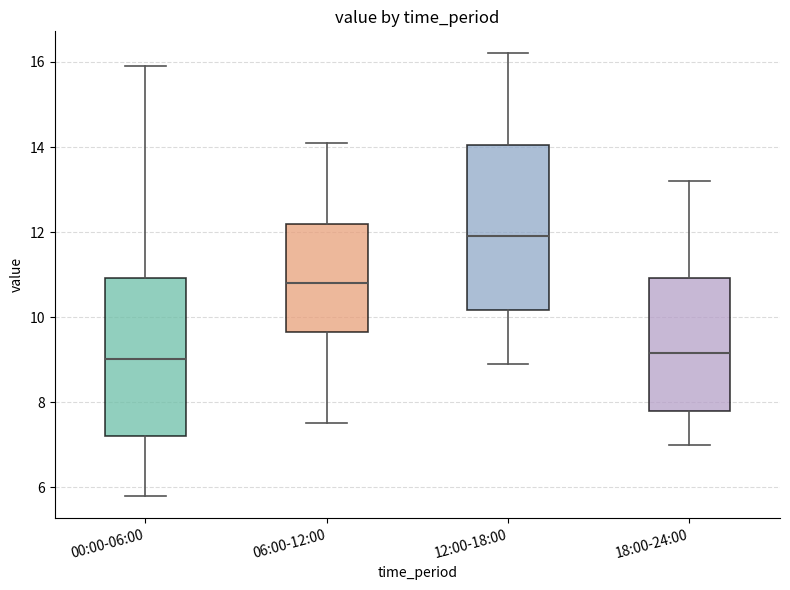

Where does the median line of the box for 18:00-24:00 sit on the y-axis? The values are not printed on the chart, so give them approximately, as read against the axis.

9.2